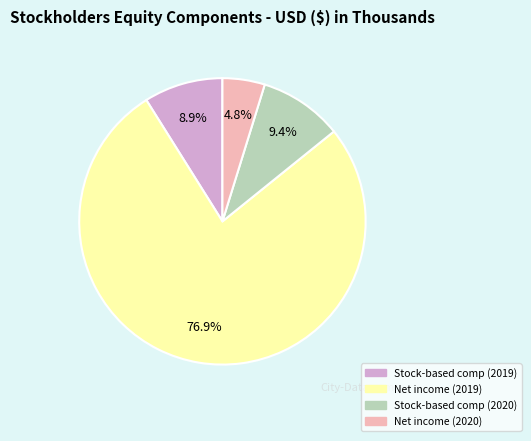

Is there a majority slice in this chart?

Yes